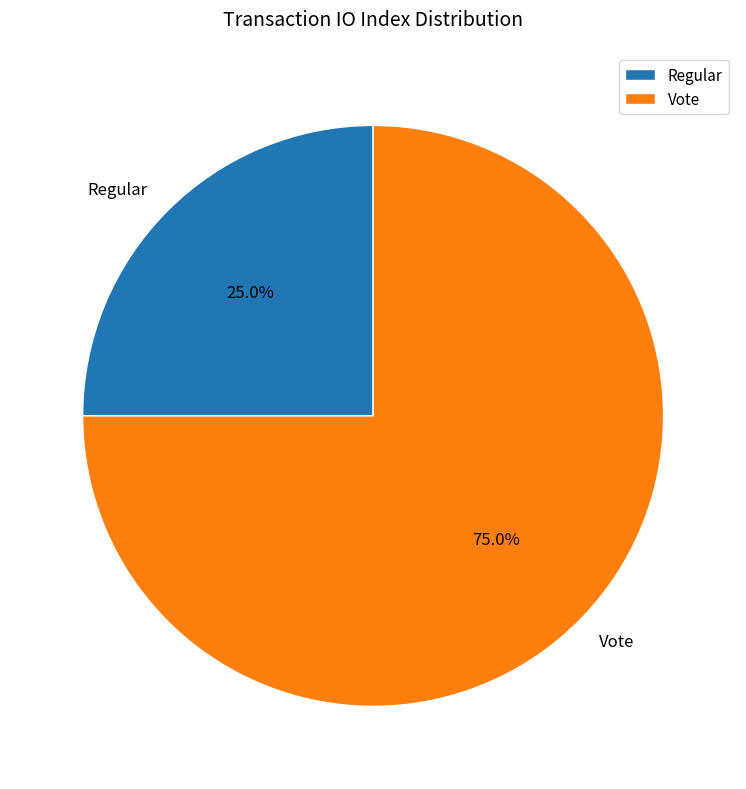

Approximately how many times larger is the value at Vote compared to Regular?

3.0